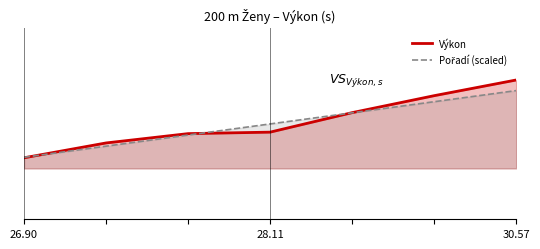

After their last crossing, which series has the higher values: Pořadí or Výkon?

Výkon